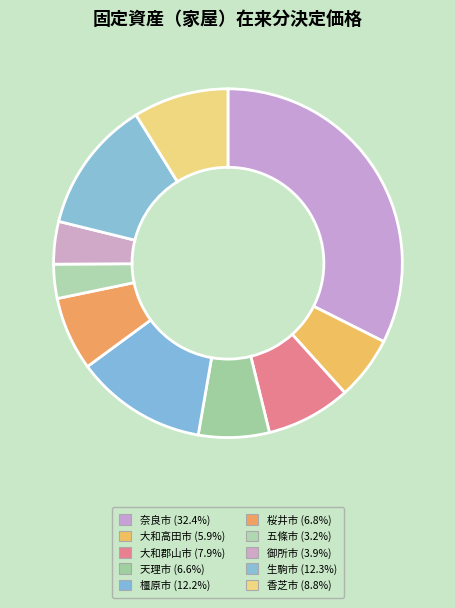

Count the number of slices in the pie.

10